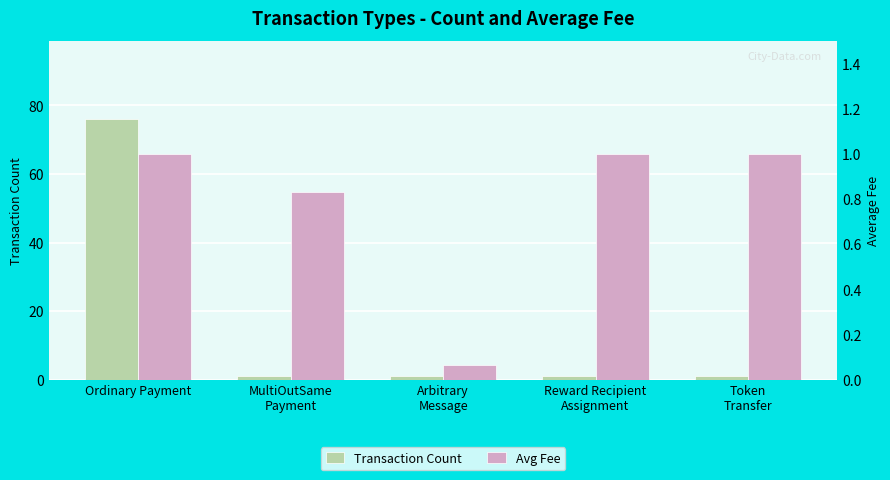

Rank the series by their average value, from lowest to highest.

Avg Fee, Transaction Count